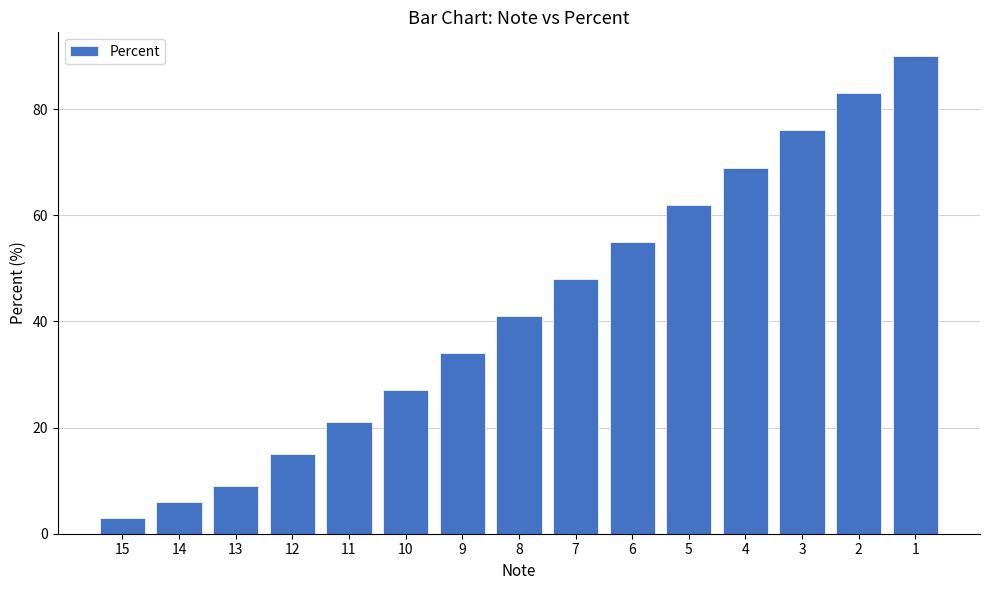

Are the bars grouped side by side (vs. stacked)?

No